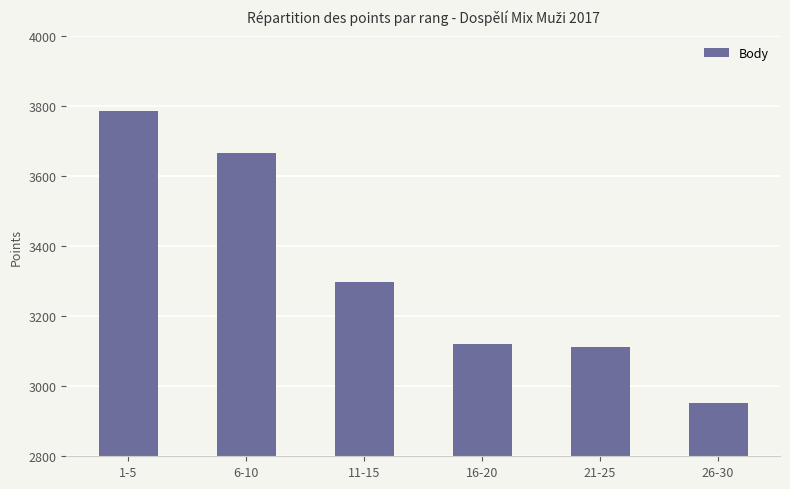

Is it true that the value at 26-30 is 5225?

False